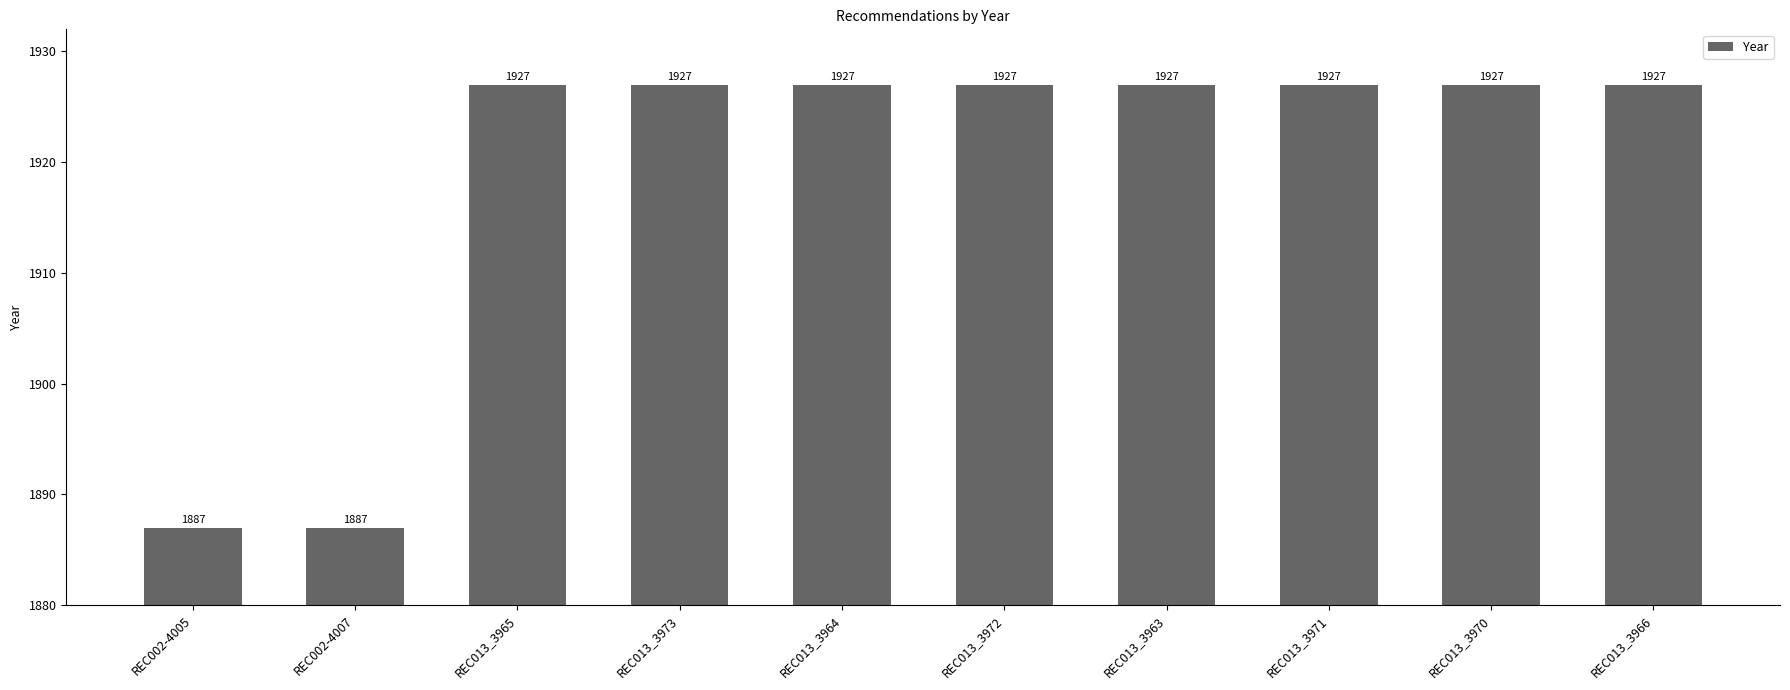

Are the bars grouped side by side (vs. stacked)?

No